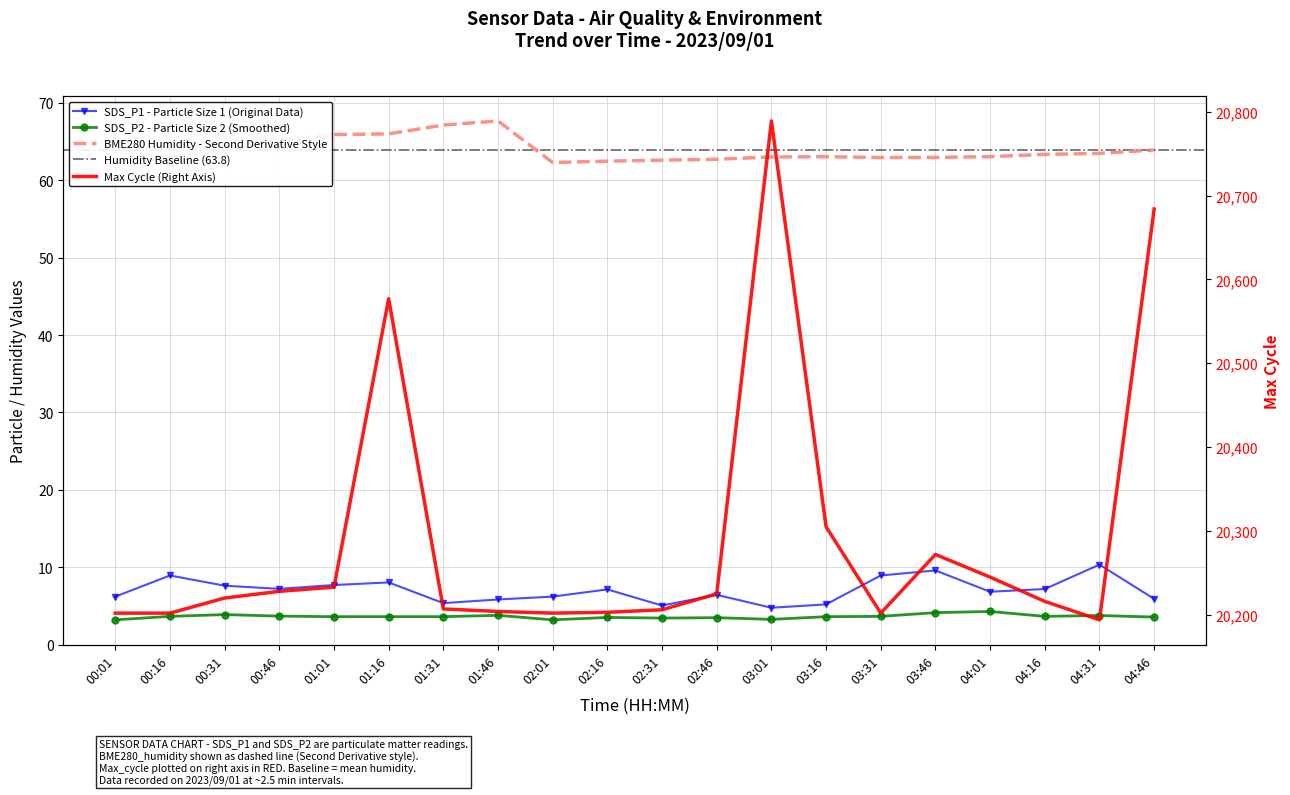

At which label does Max_cycle reach its peak?

03:01